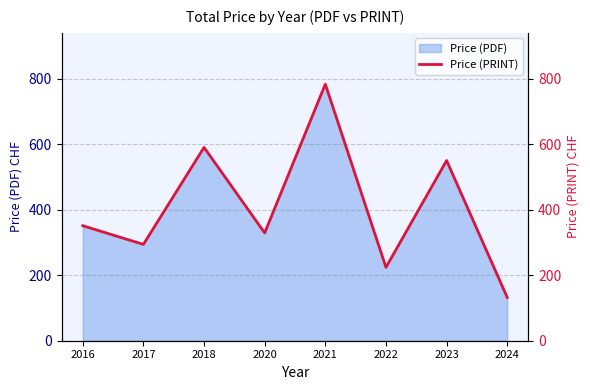

Reading left to right, extract all data points from this chart.

2016=351	2017=294	2018=590	2020=329	2021=783	2022=224	2023=550	2024=132